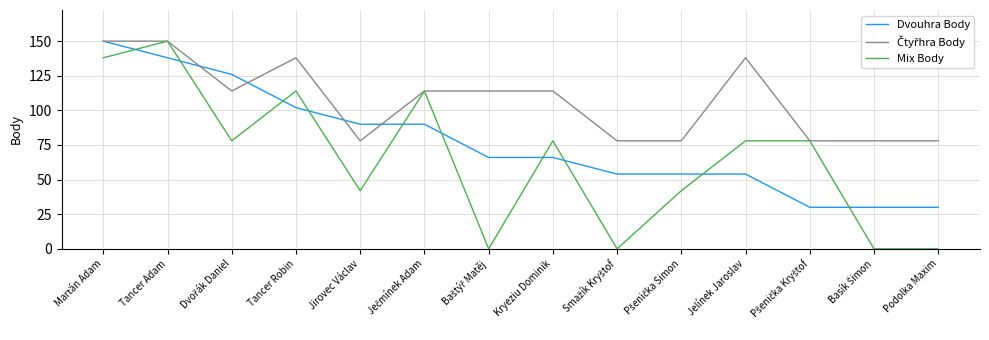

What is the total value across all series at Tancer Robin?

354